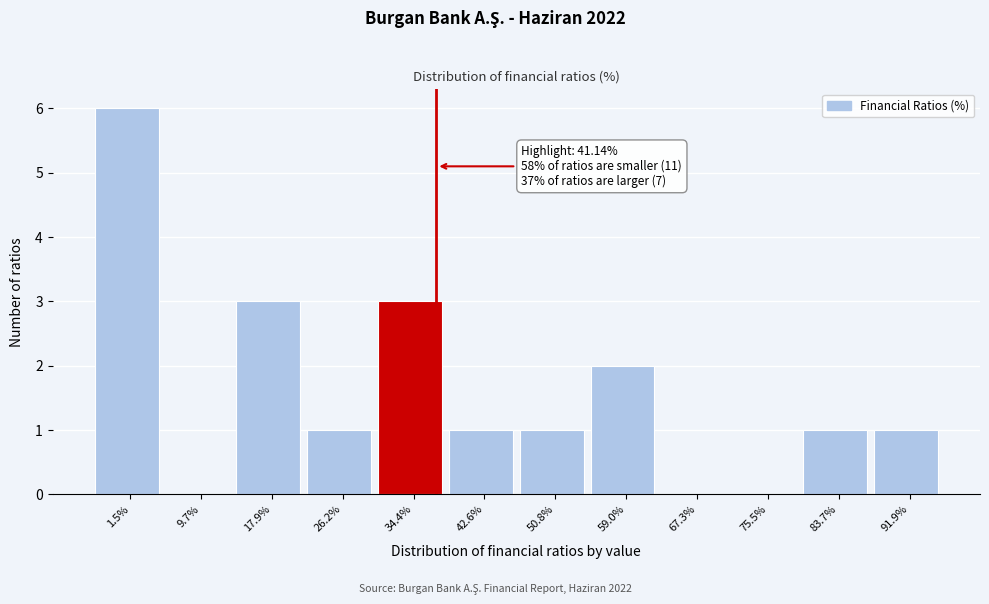

Reading left to right, transcribe all the data shown in this chart.

1.5%=6	9.7%=0	17.9%=3	26.2%=1	34.4%=3	42.6%=1	50.8%=1	59.0%=2	67.3%=0	75.5%=0	83.7%=1	91.9%=1